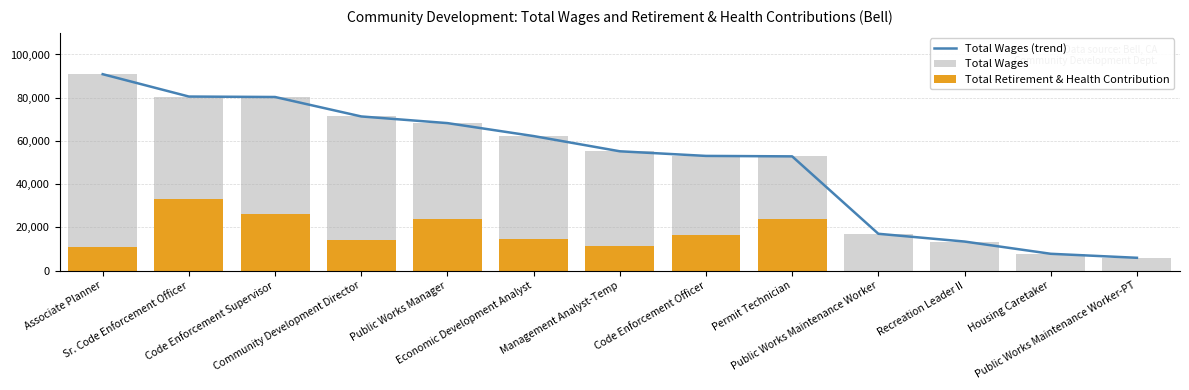

Rank the series by their maximum value, from highest to lowest.

Total Wages (trend), Total Wages, Total Retirement & Health Contribution